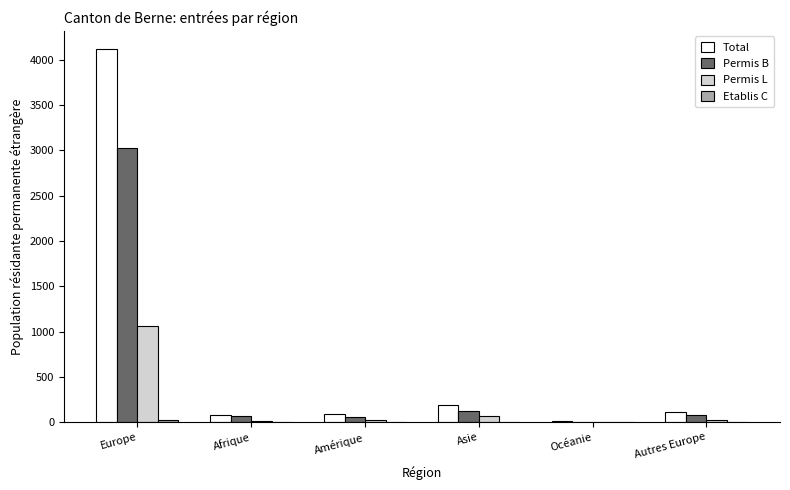

Which series has the largest total across all categories?

Total